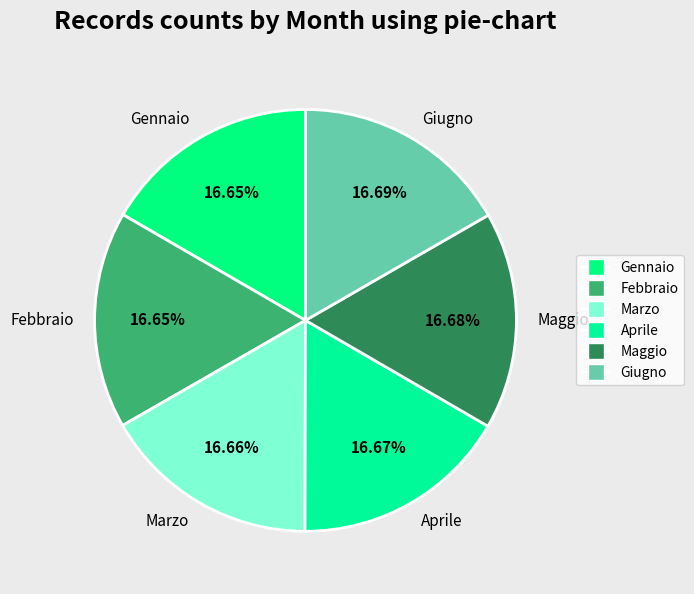

To the nearest percent, what percentage of the pie is Giugno?

17%